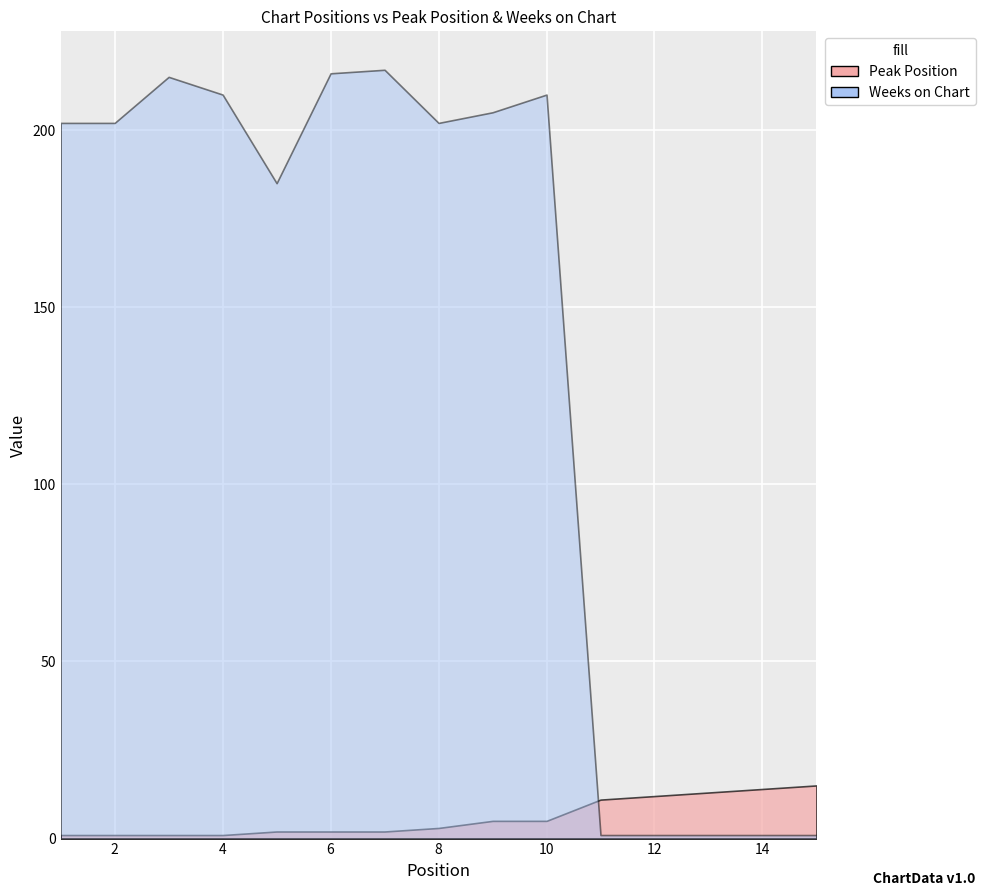

At which label does Peak Position reach its minimum?

1